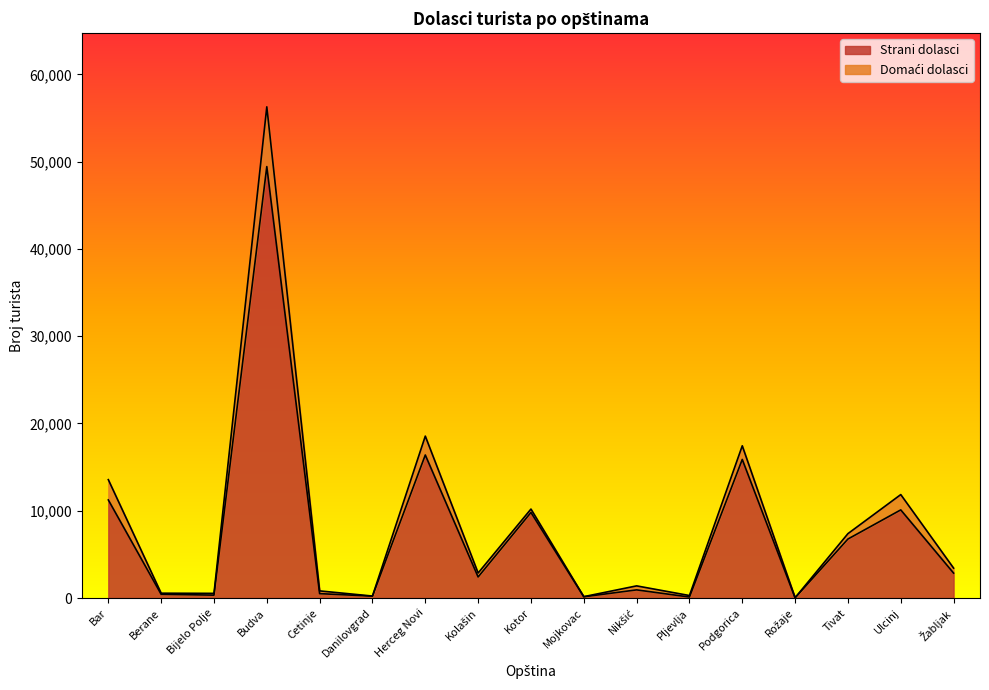

What is the difference between the maximum and minimum values?

49412